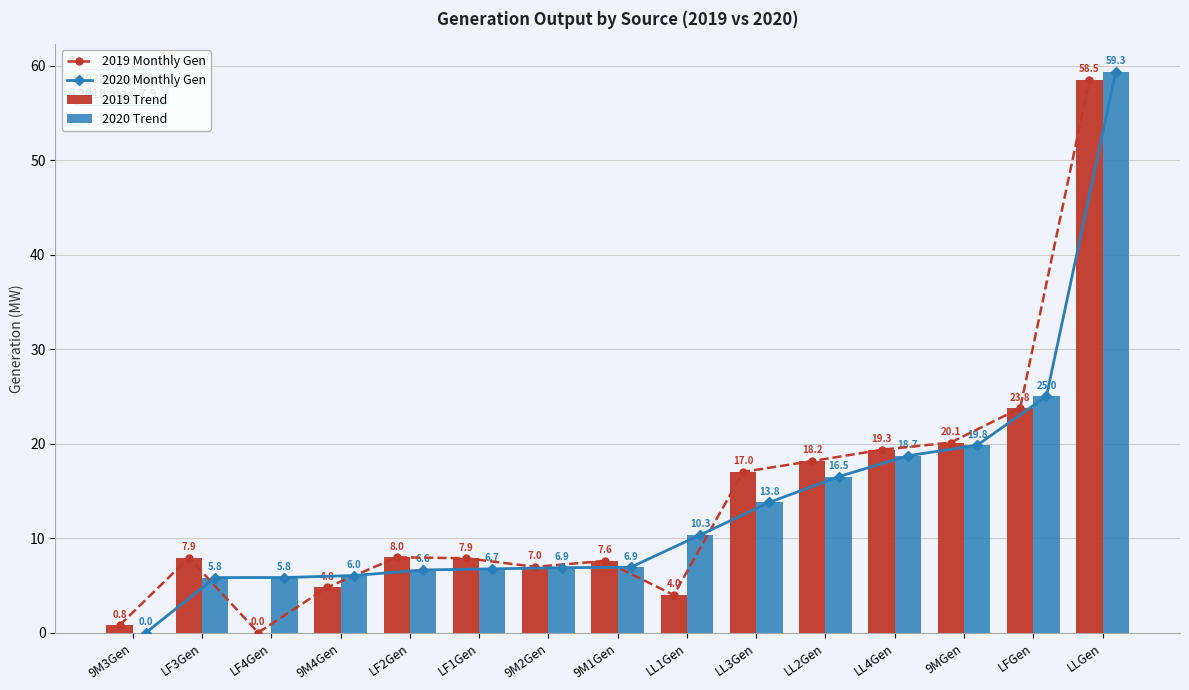

The value of 2019_avg_line at LLGen is 25.8. True or false?

False